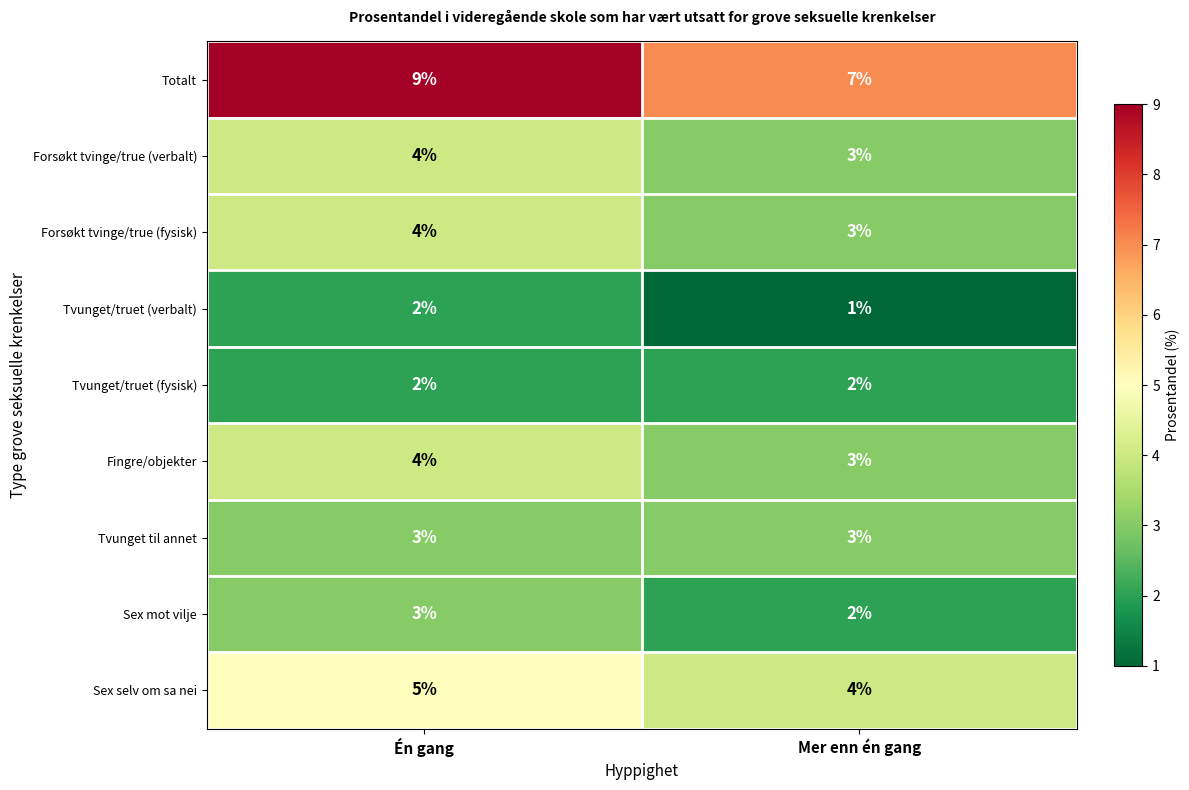

The Tvunget/truet (verbalt) series shows 3 at Én gang. True or false?

False